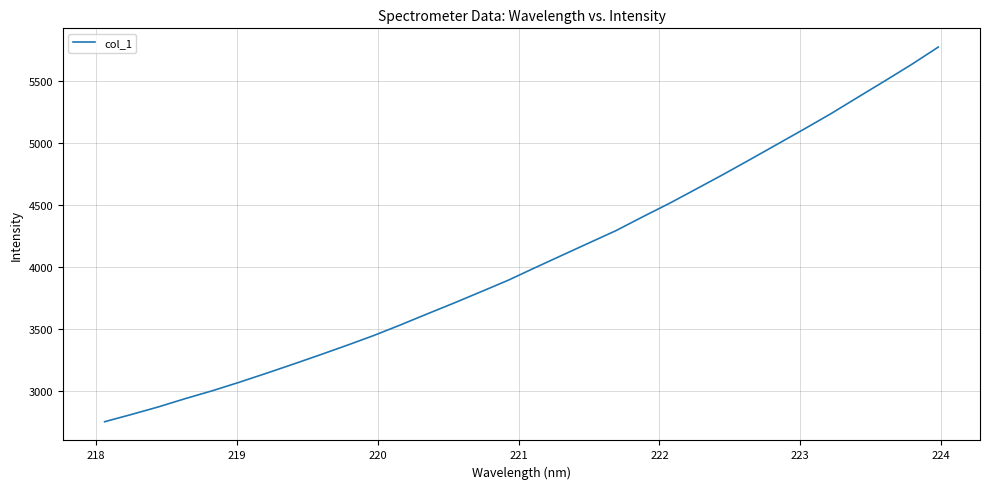

What is the difference between the maximum and minimum values?

3019.6